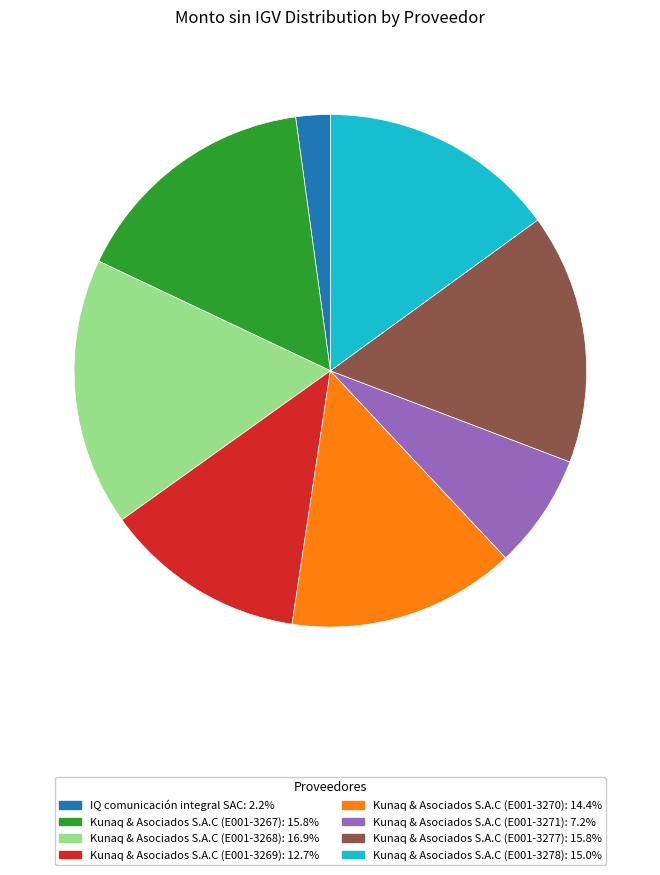

What is the ratio of the value at Kunaq & Asociados S.A.C (E001-3270) to the value at Kunaq & Asociados S.A.C (E001-3267)?

0.9